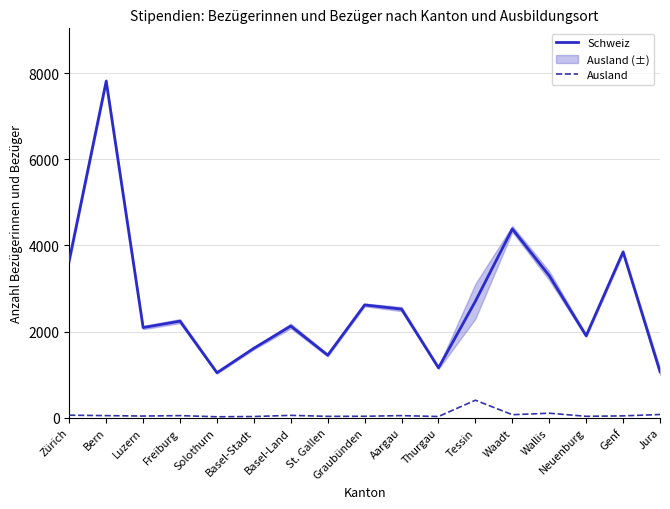

How many data points in Ausland are above 48?

6